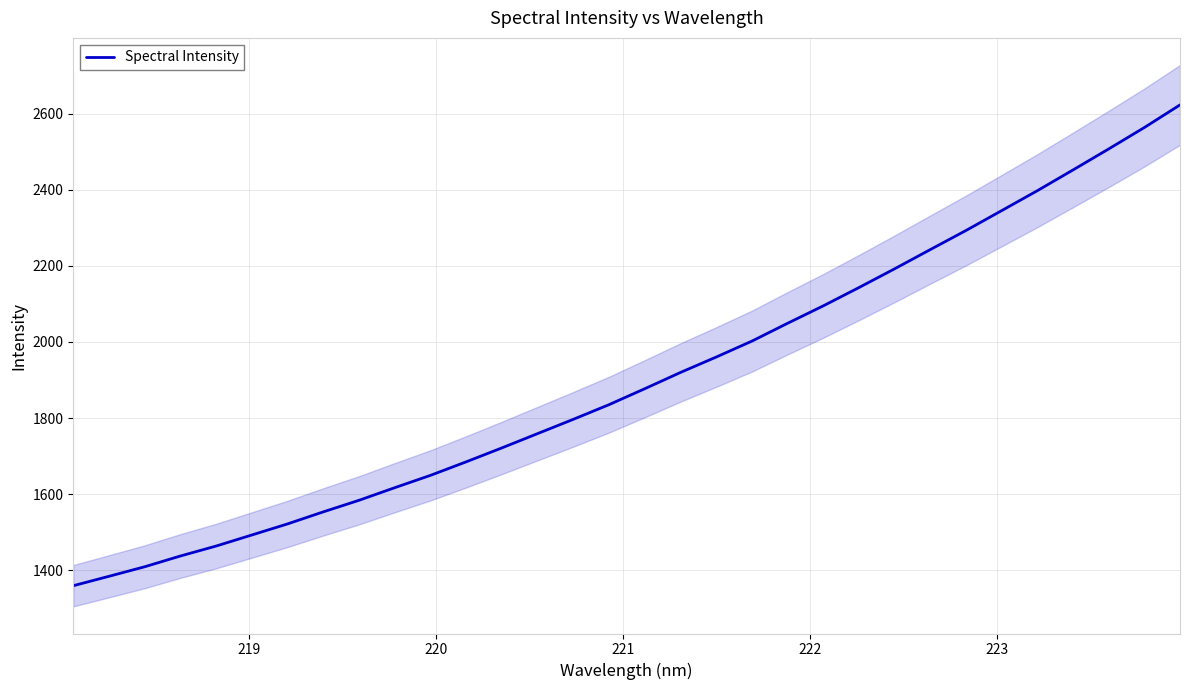

What is the minimum value for Spectral Intensity?

1359.7